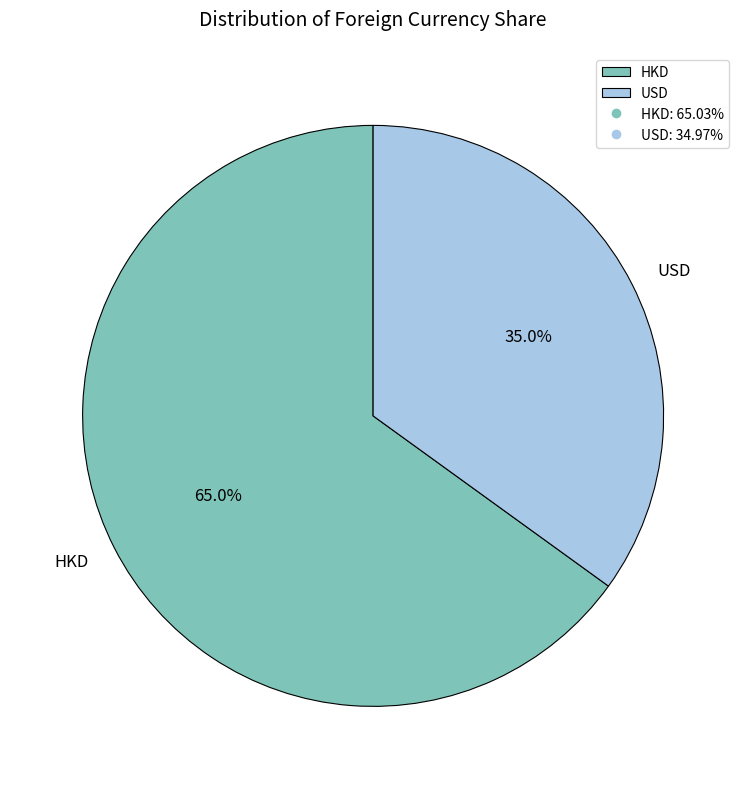

Which slice is the smallest?

USD